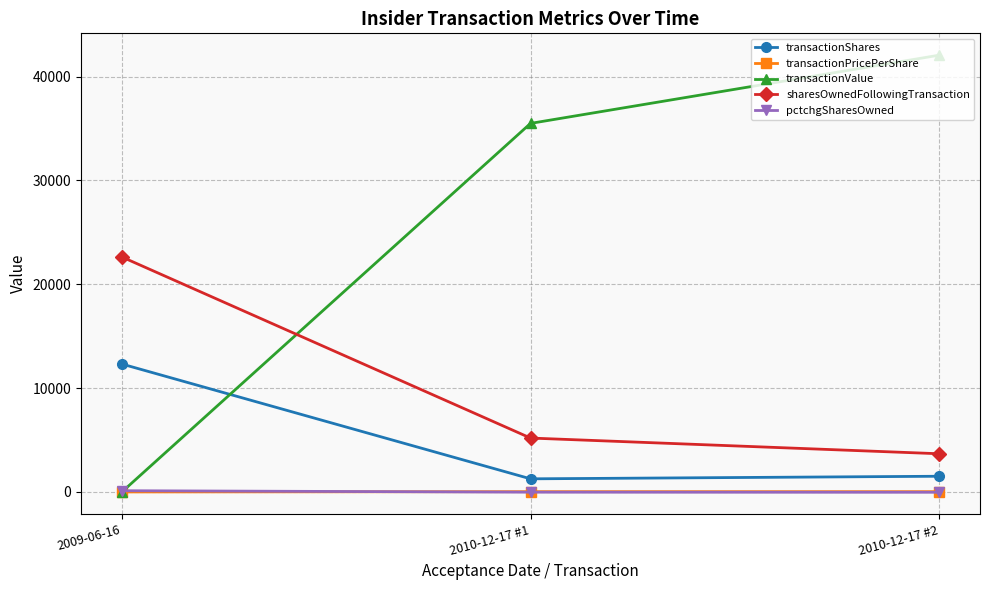

What is the label of the 1st point from the right?

2010-12-17 #2